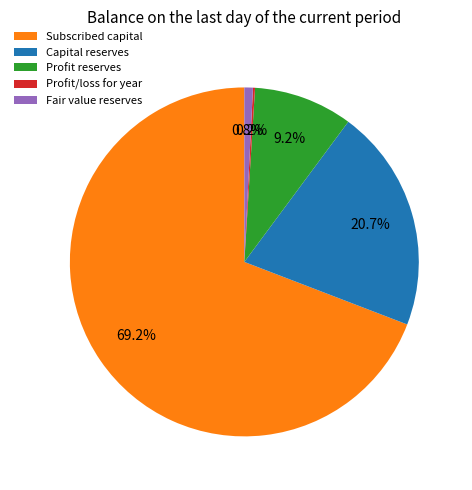

Is the sum of Capital reserves and Subscribed capital greater than half?

Yes